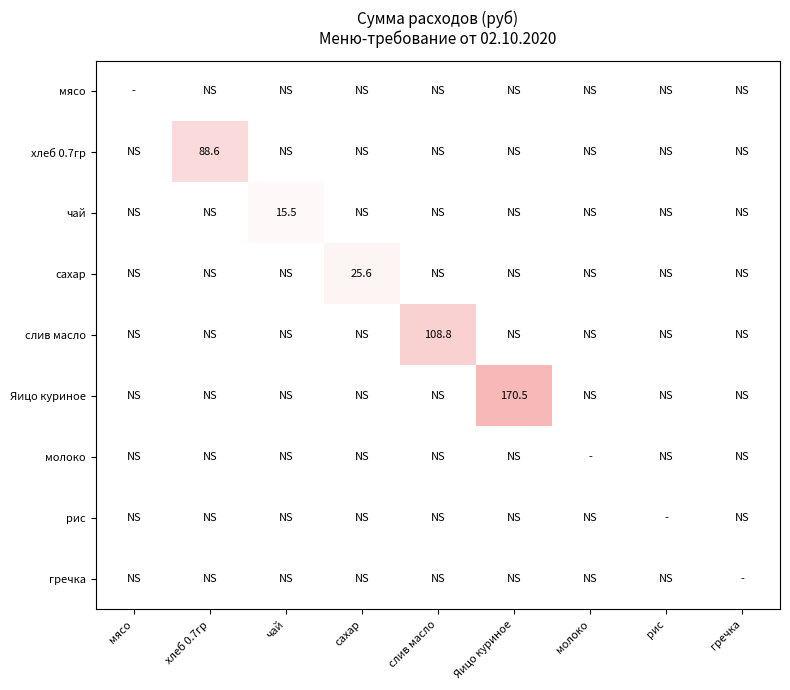

What is the greatest value displayed?

170.5